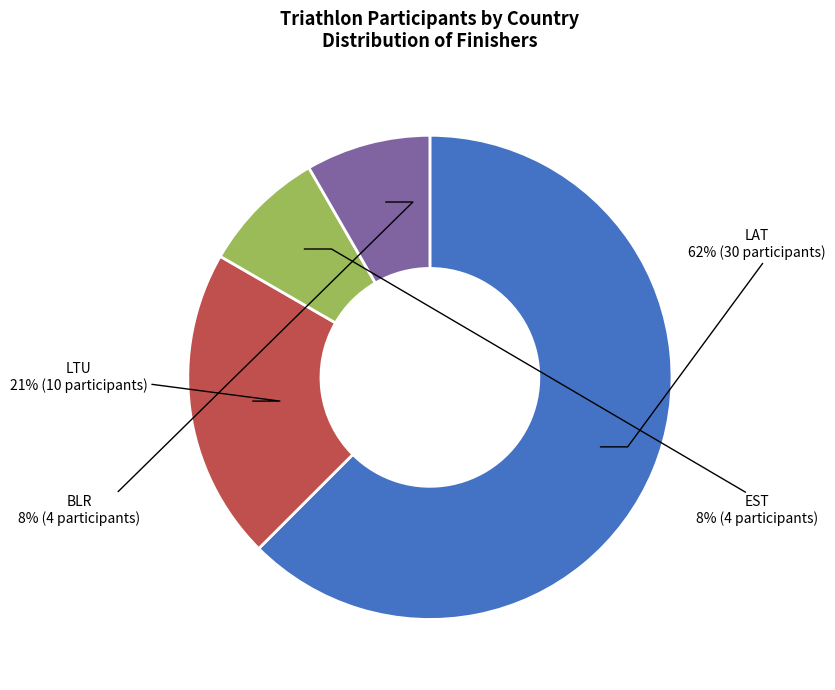

To the nearest percent, what is the average slice percentage?

25%